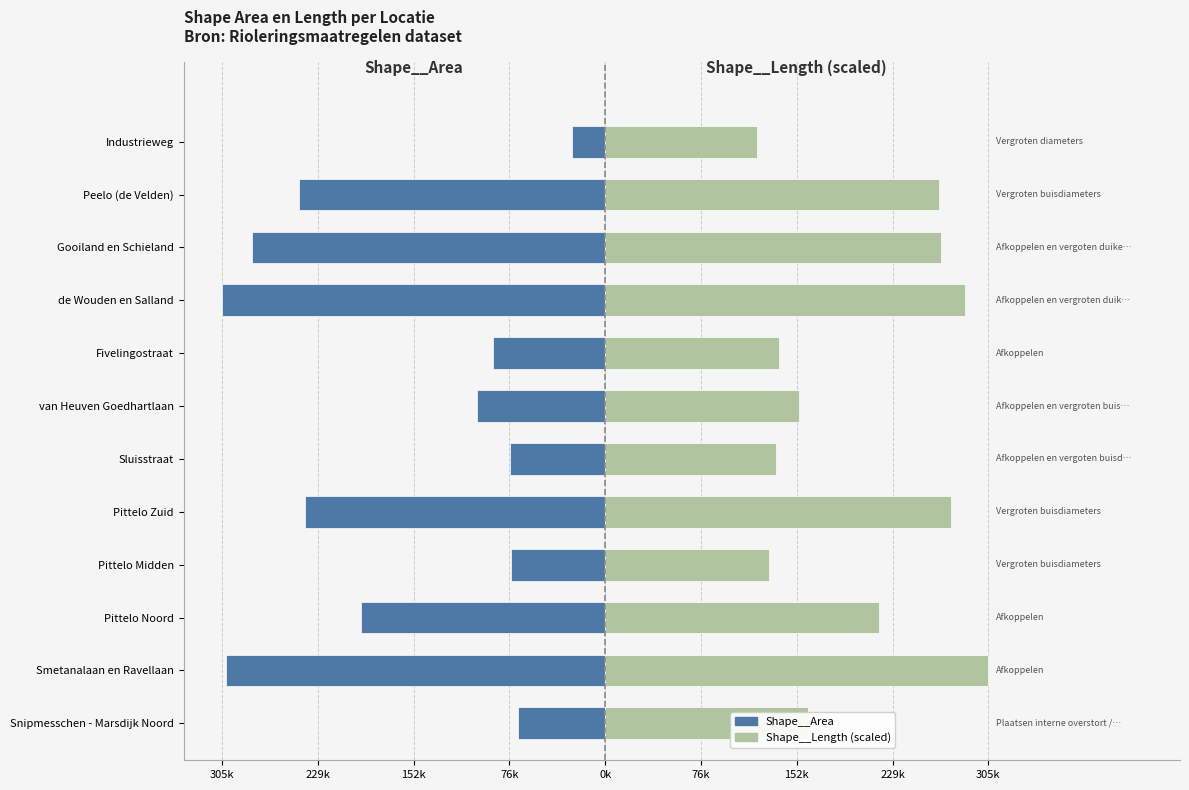

How many groups of bars are there?

12